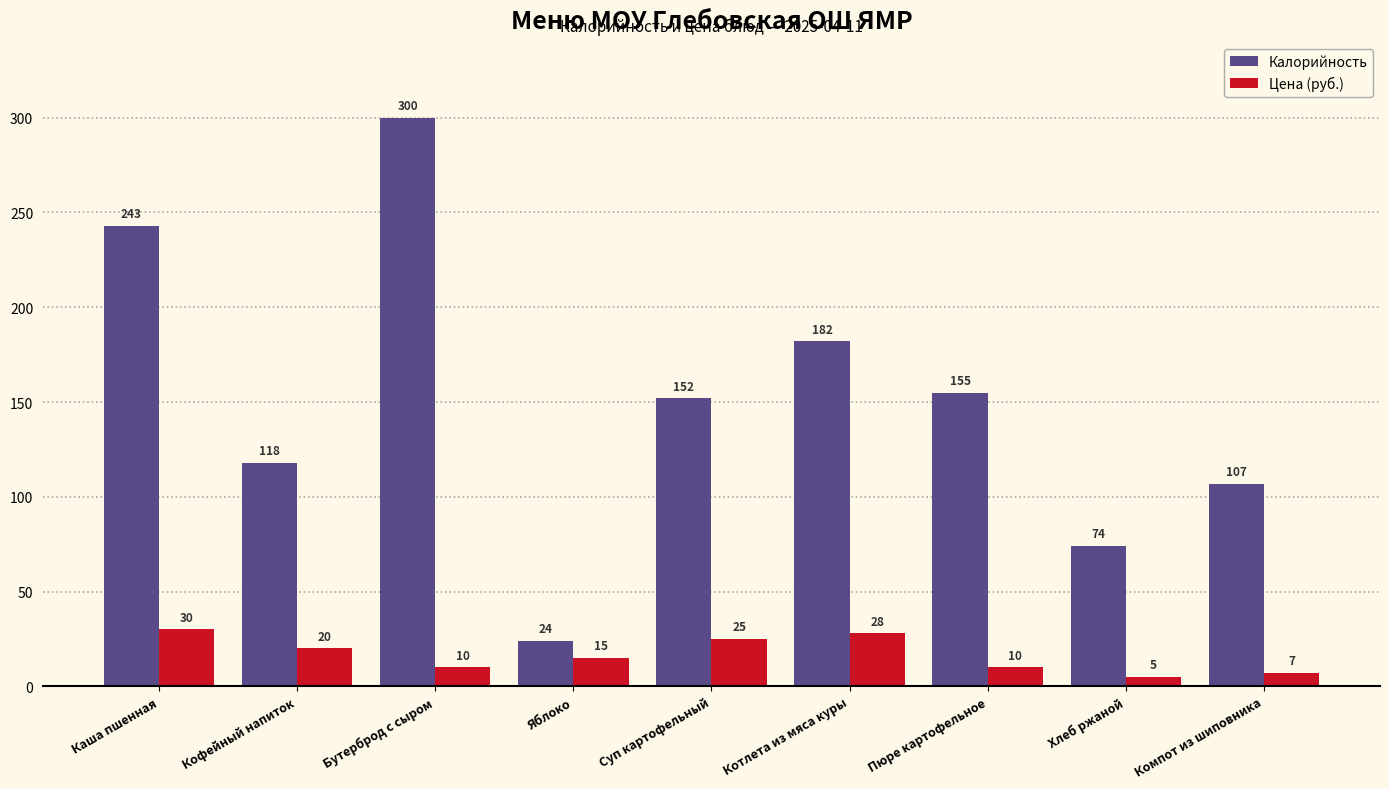

Count the Цена (руб.) values in the range 10 to 25.

5